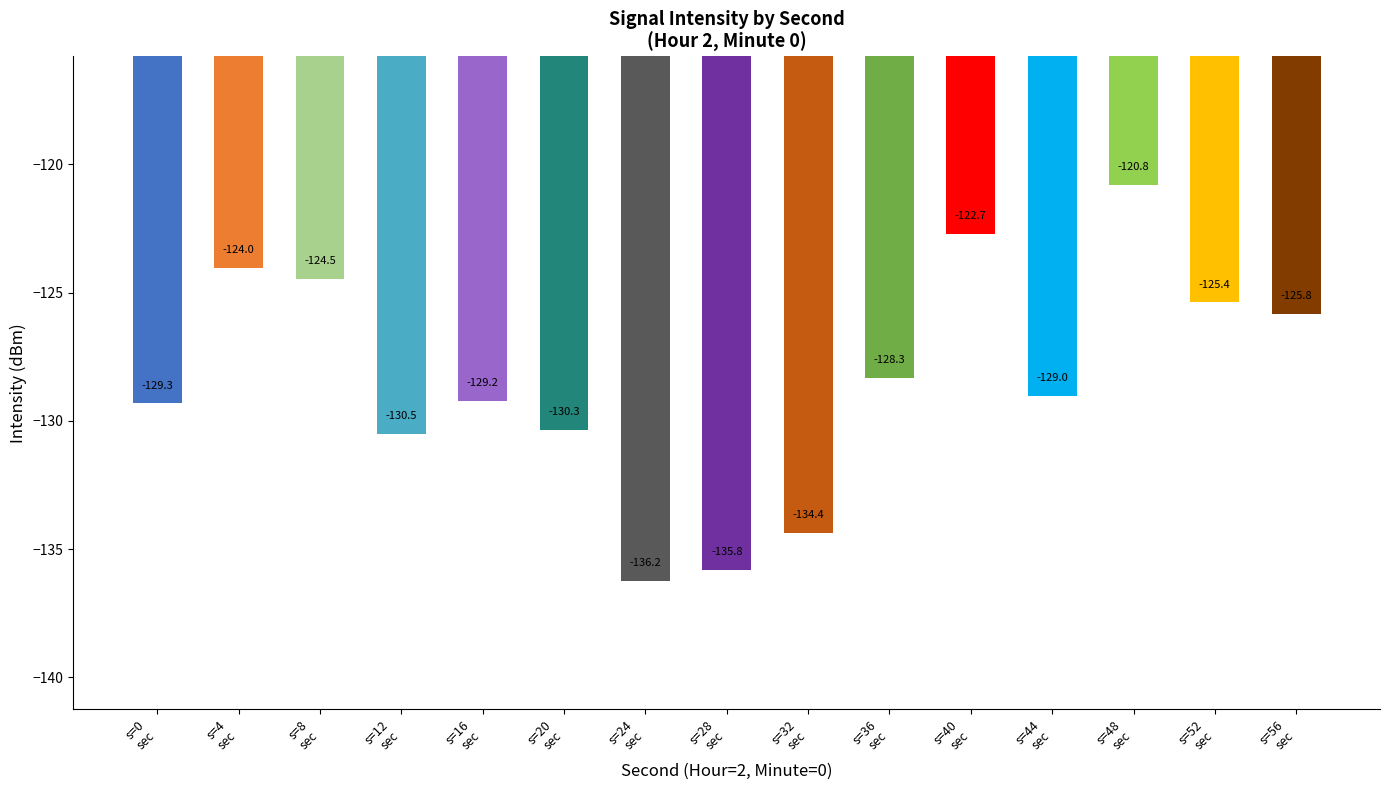

List the labels in order of value, largest first.

s=48
sec, s=40
sec, s=4
sec, s=8
sec, s=52
sec, s=56
sec, s=36
sec, s=44
sec, s=16
sec, s=0
sec, s=20
sec, s=12
sec, s=32
sec, s=28
sec, s=24
sec